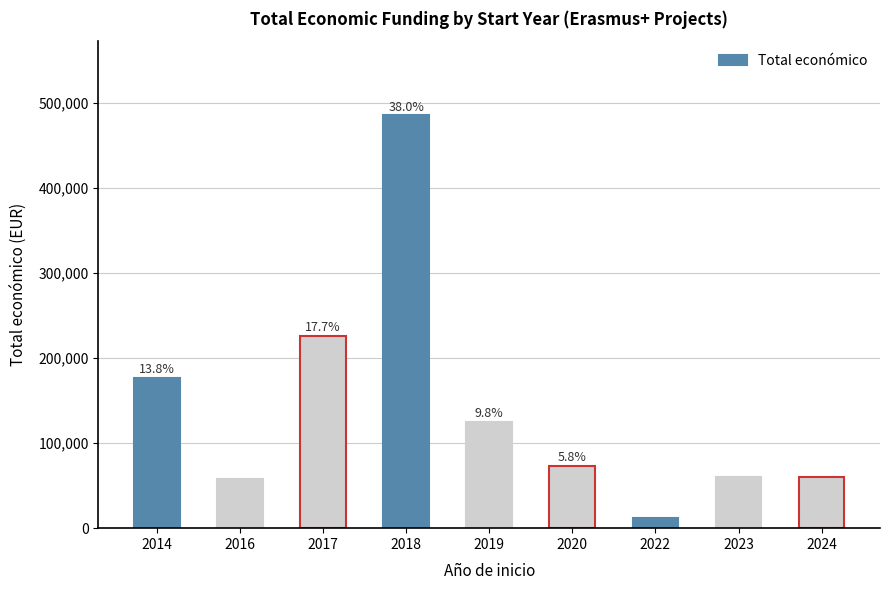

The chart shows a value of 484825 at 2018. True or false?

True